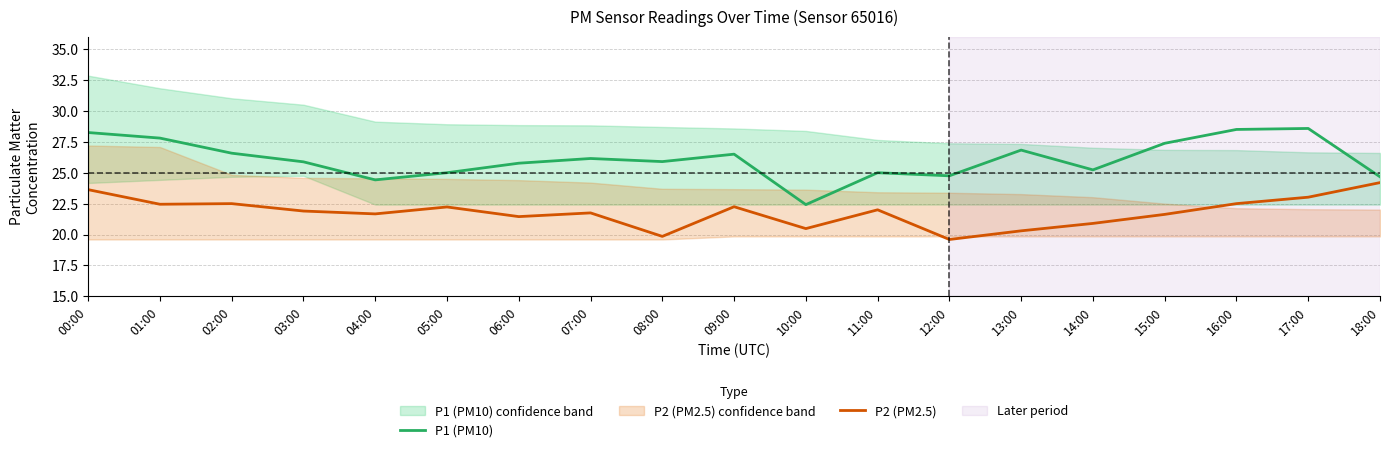

The P1 (PM10) series shows 28.6 at 17:00. True or false?

True